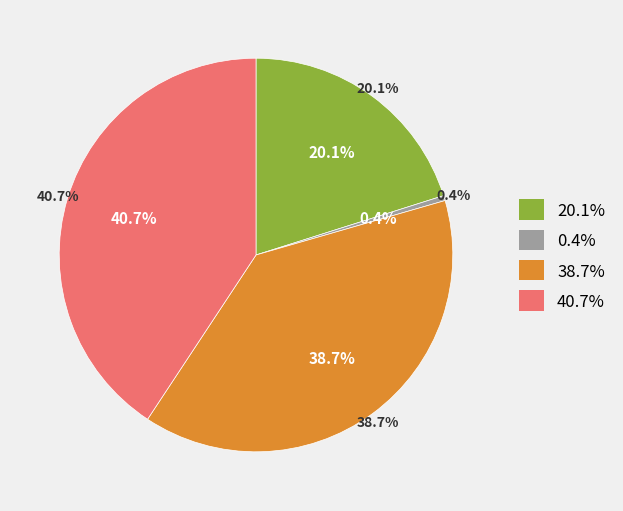

Count the number of slices in the pie.

4